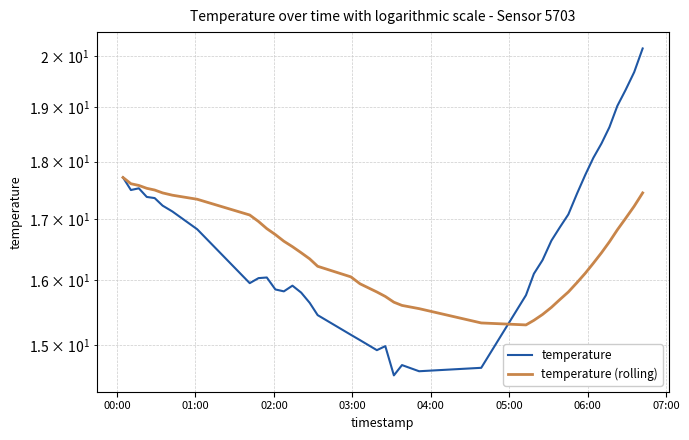

What is the highest value of the temperature series?

20.1